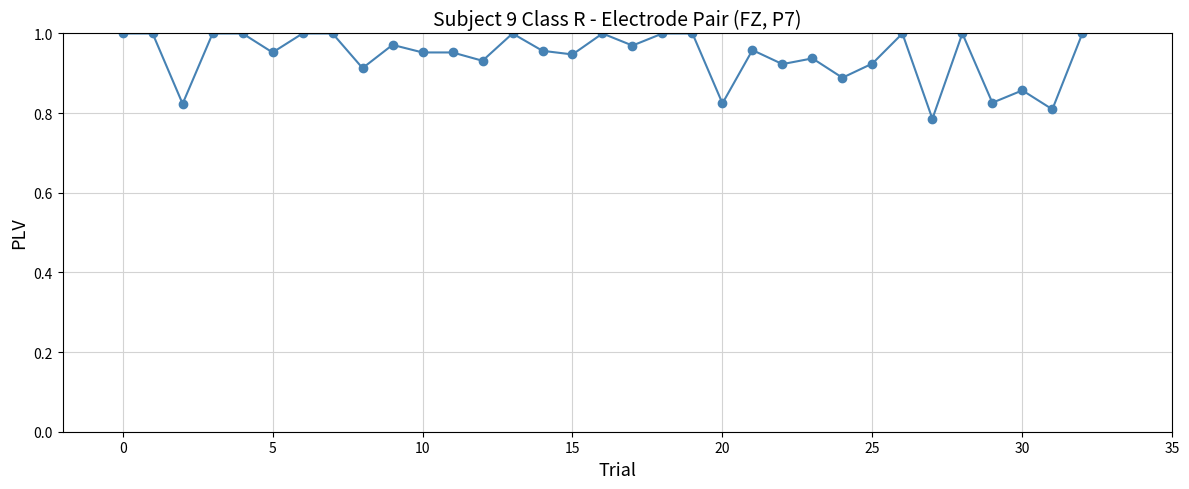

True or false: the data has more than 2 interior local peaks.

True